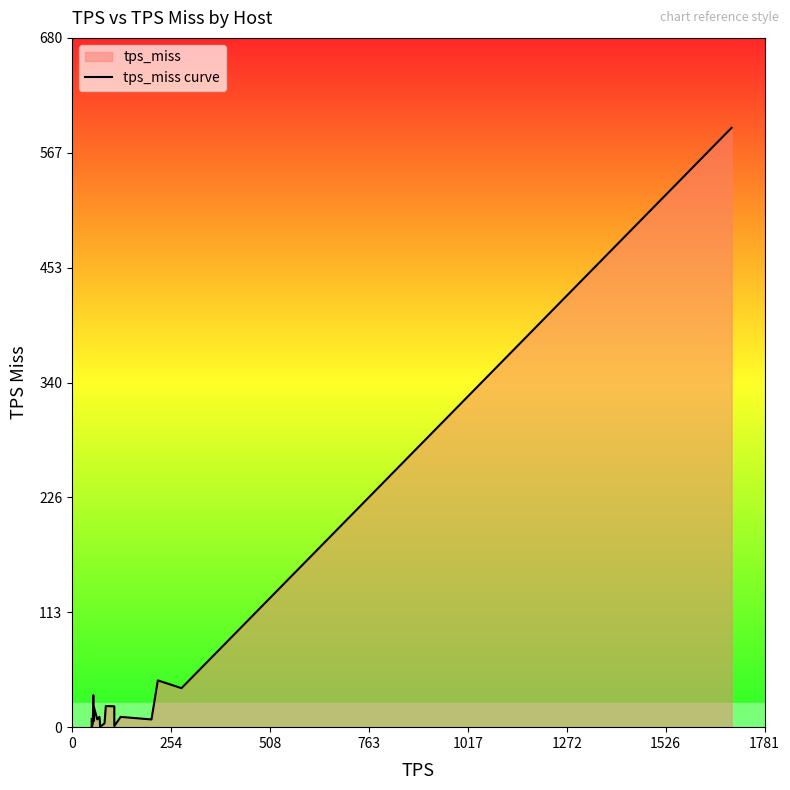

What is the maximum value shown in the chart?

591.9